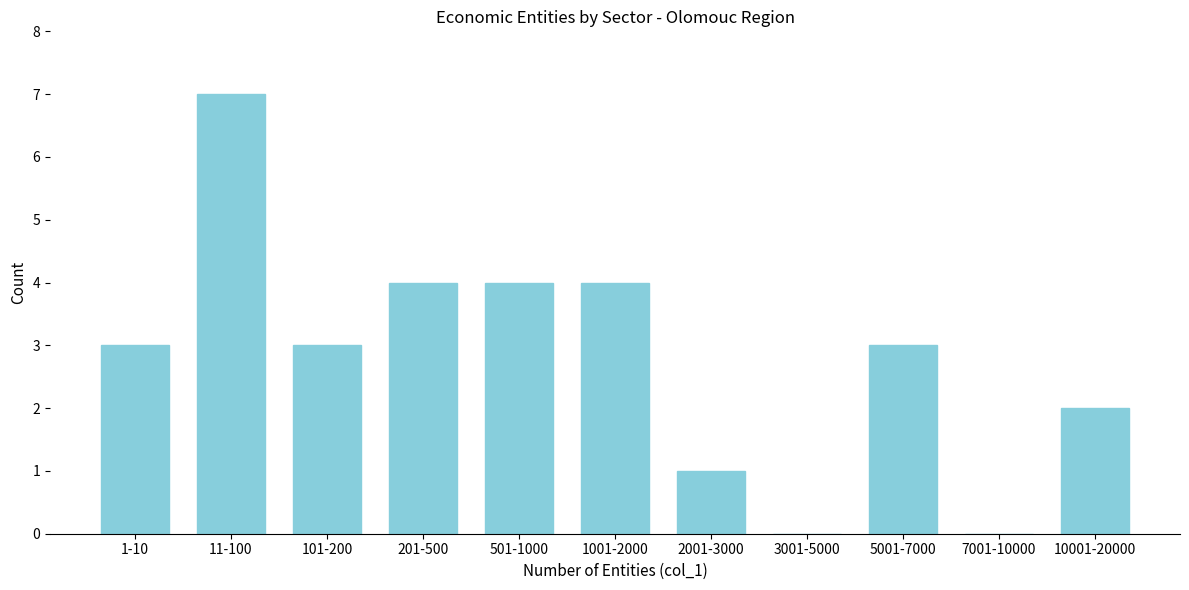

Reading left to right, what are all the values shown in this chart?

1-10=3	11-100=7	101-200=3	201-500=4	501-1000=4	1001-2000=4	2001-3000=1	3001-5000=0	5001-7000=3	7001-10000=0	10001-20000=2